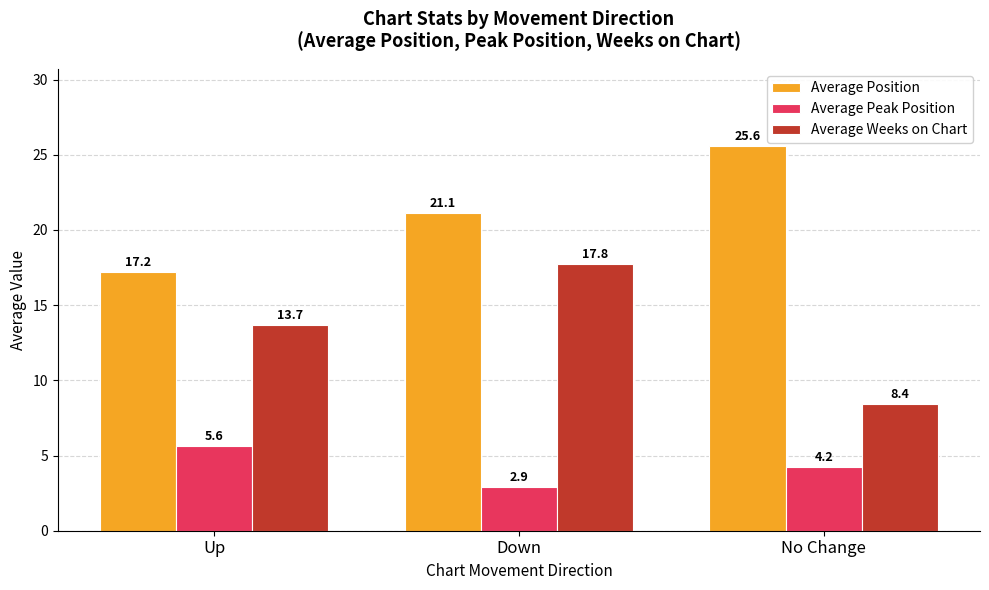

How many groups of bars are there?

3